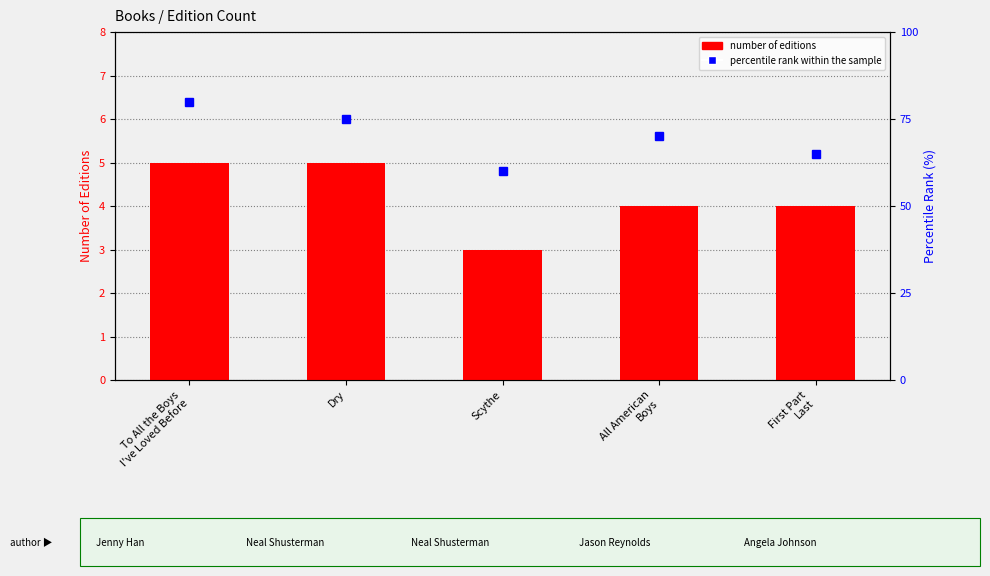

True or false: percentile rank within the sample has a value of 17 at Scythe.

False